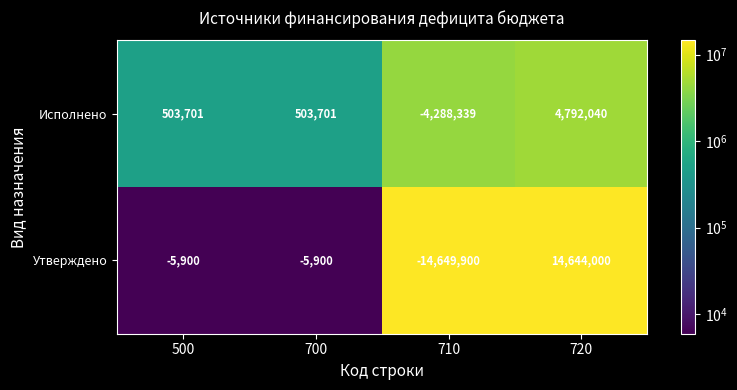

At 720, list the series in order from smallest to largest.

Исполнено, Утверждено